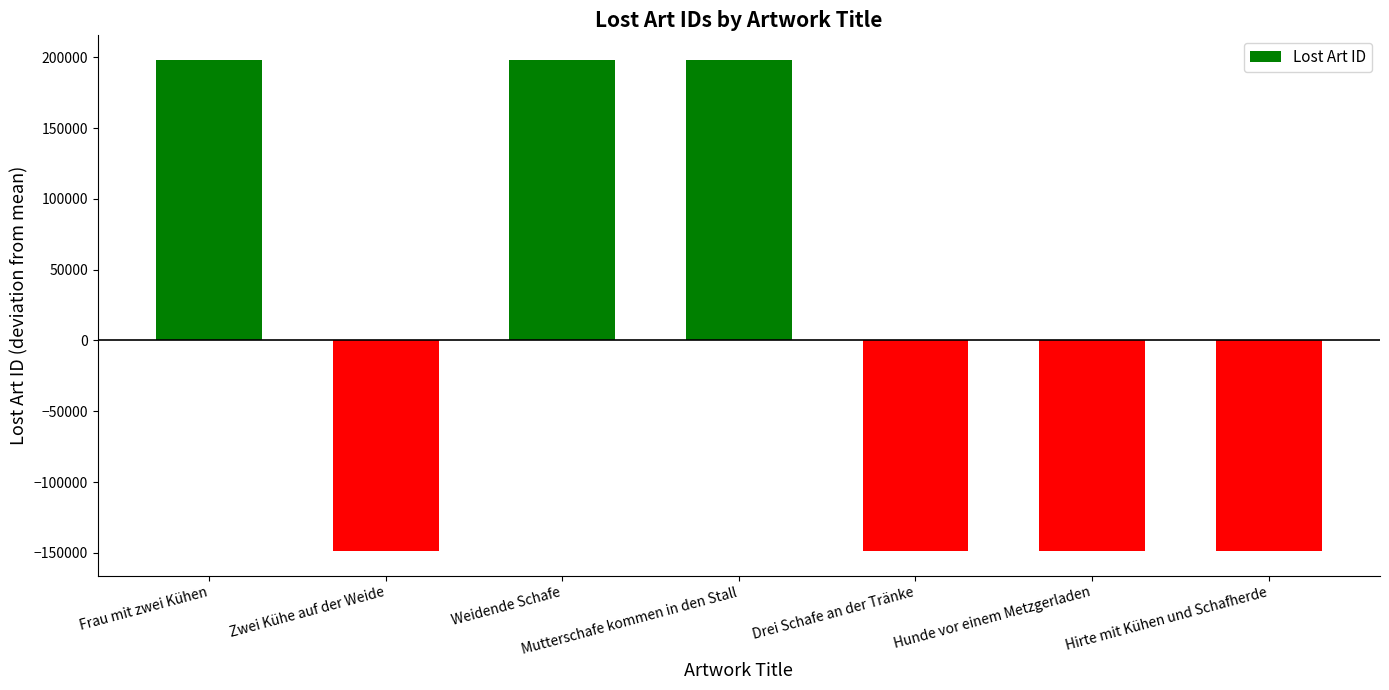

Is it true that the value at Hirte mit Kühen und Schafherde is -148741?

True